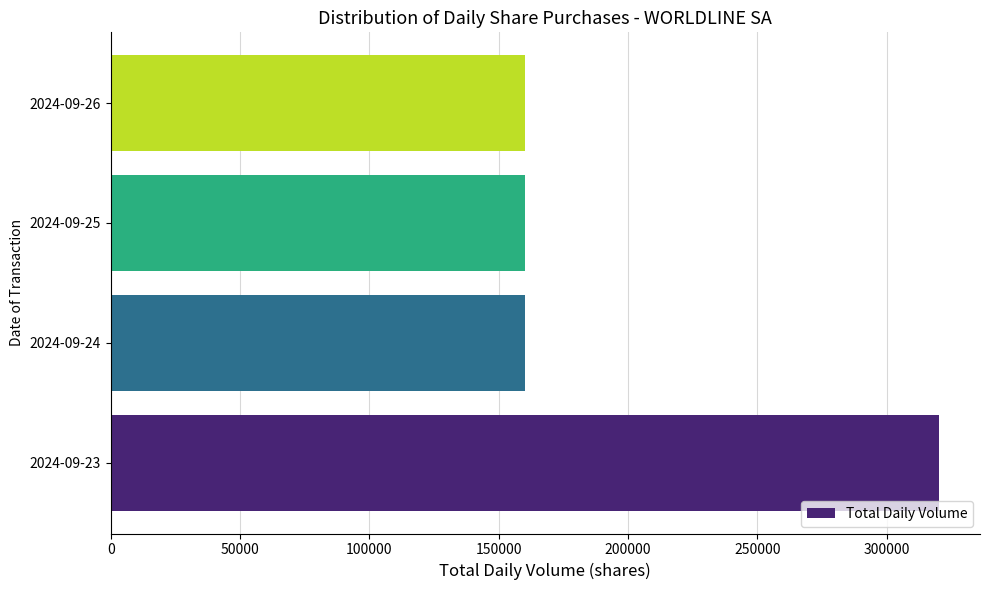

Reading bottom to top, transcribe all the data shown in this chart.

2024-09-23=320000	2024-09-24=160000	2024-09-25=160000	2024-09-26=160000